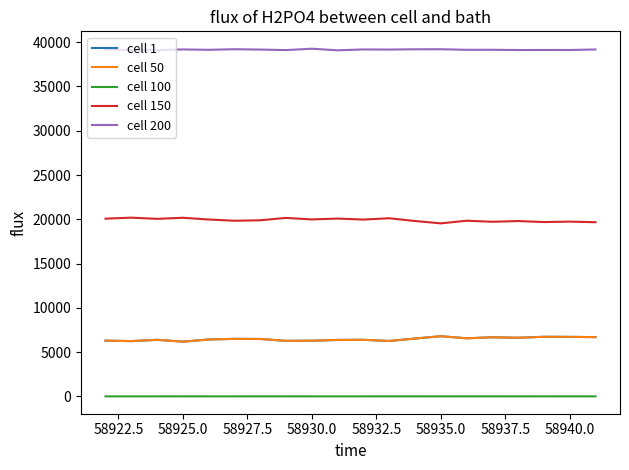

True or false: cell 200 has more than 2 points higher than both neighbors.

True